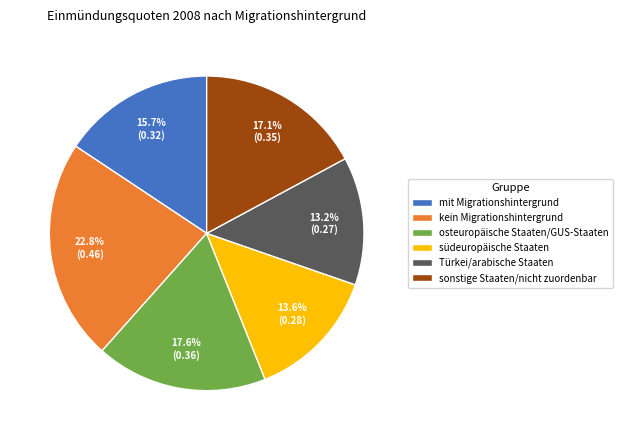

Does any single category account for the majority?

No